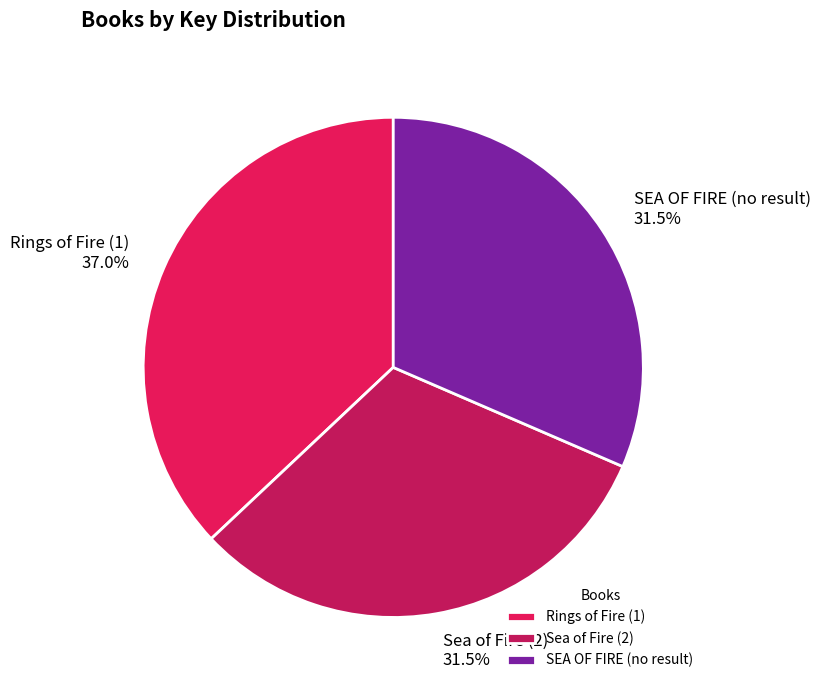

Which category has the biggest portion of the pie?

Rings of Fire (1)